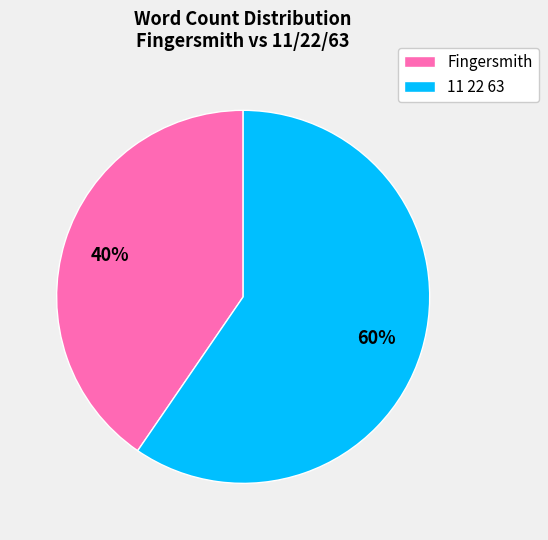

To the nearest percent, what is the average slice percentage?

50%